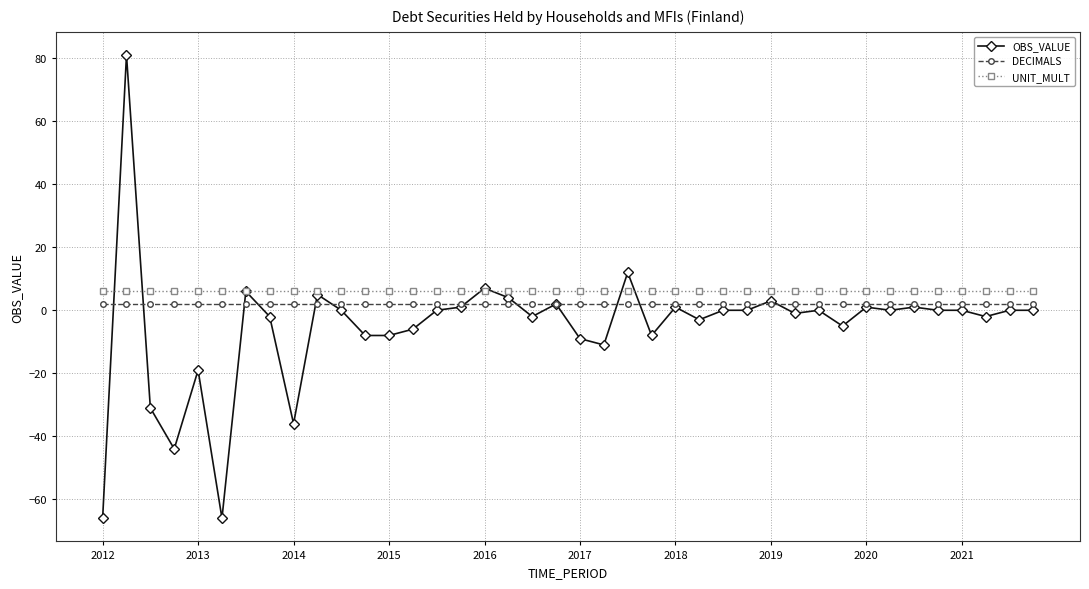

True or false: OBS_VALUE has more than 2 interior local peaks.

True